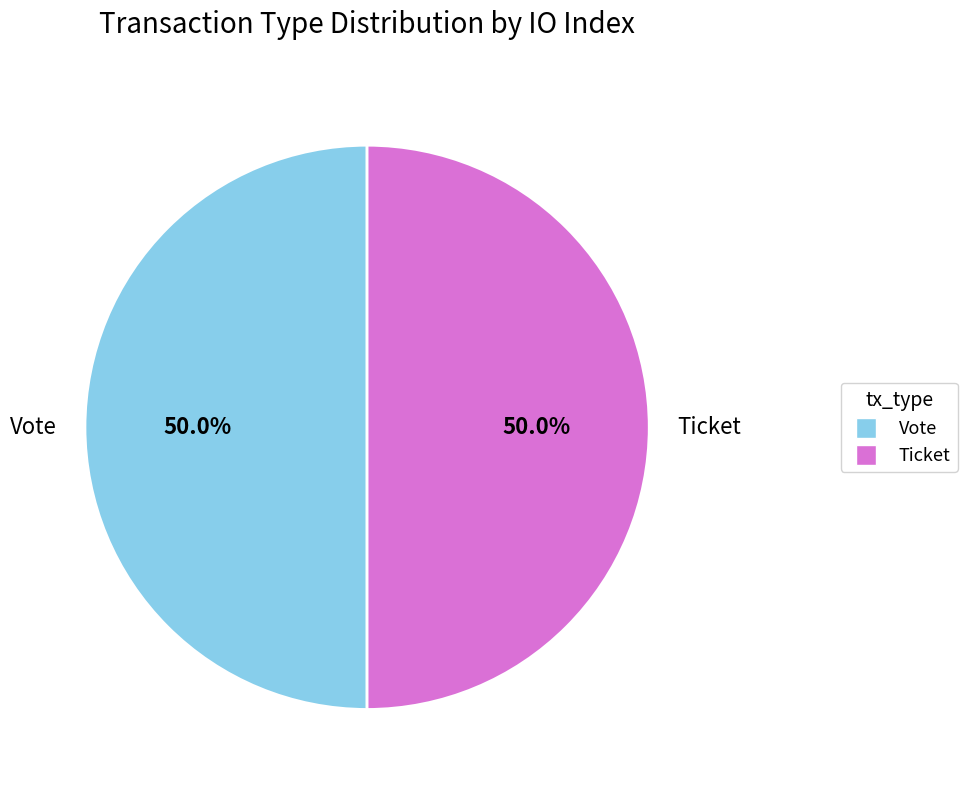

What is the ratio of the value at Ticket to the value at Vote?

1.0